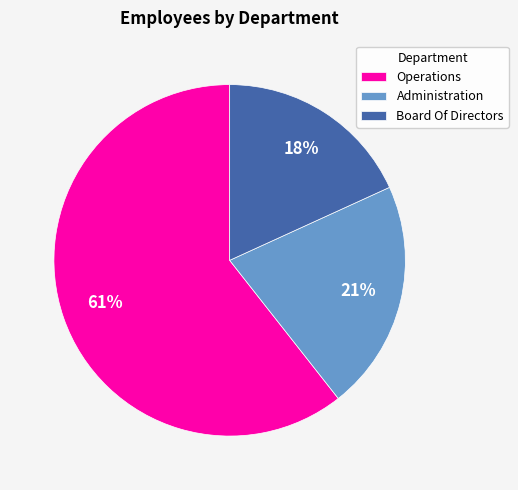

How many segments does this pie chart have?

3